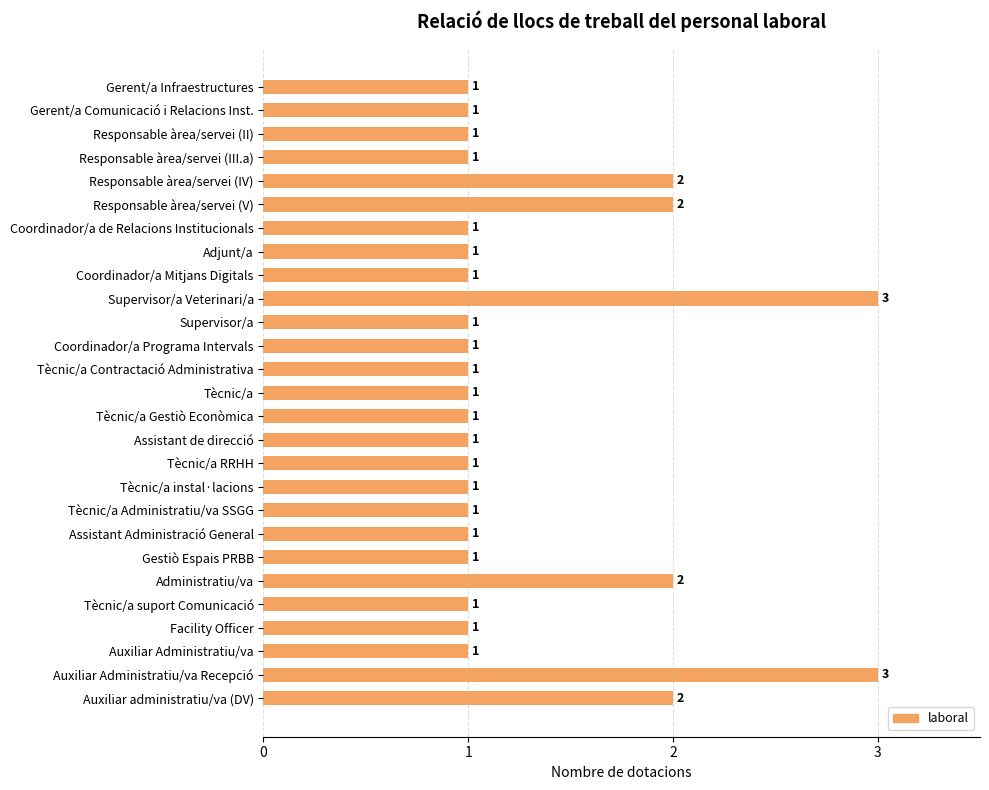

How many values are between 1 and 2?

25